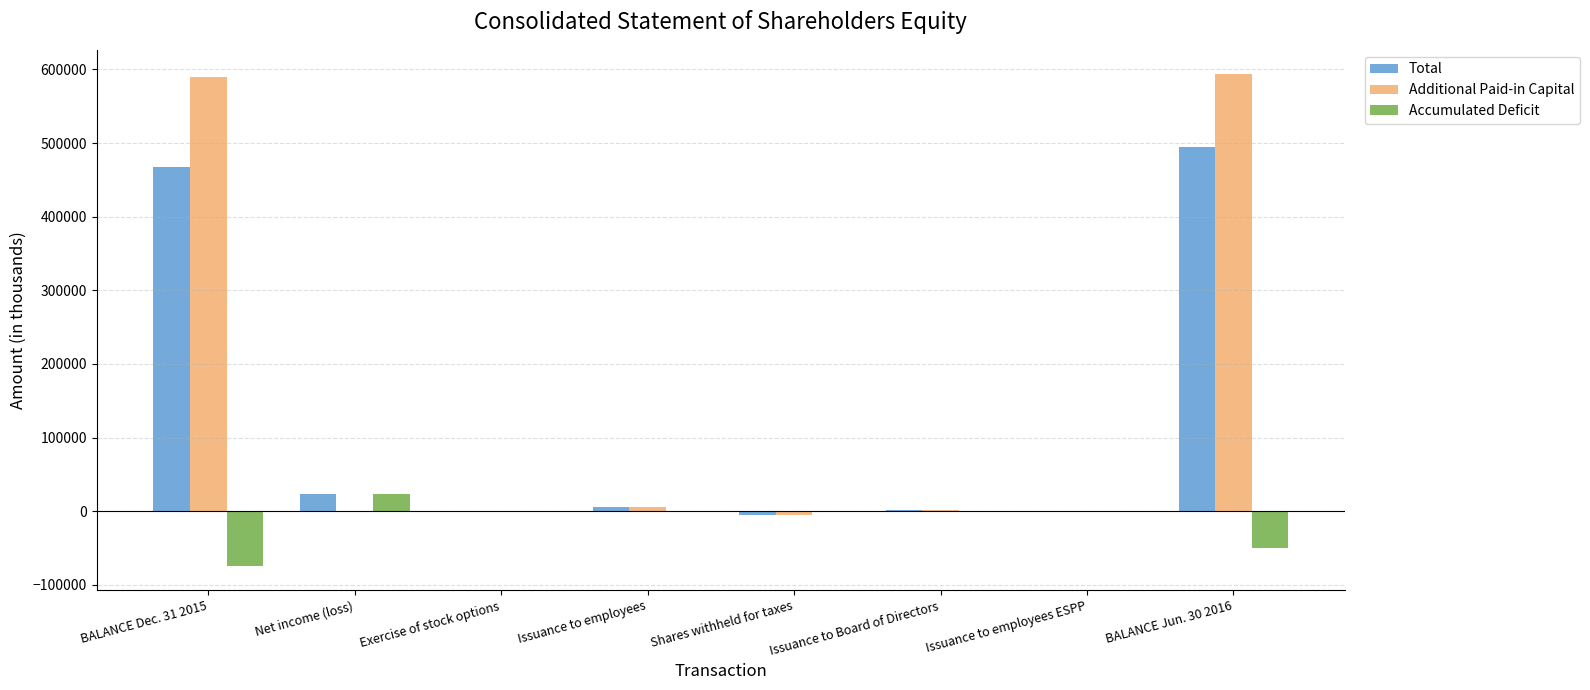

Which series changed the most between Exercise of stock options and BALANCE Jun. 30 2016?

Additional Paid-in Capital